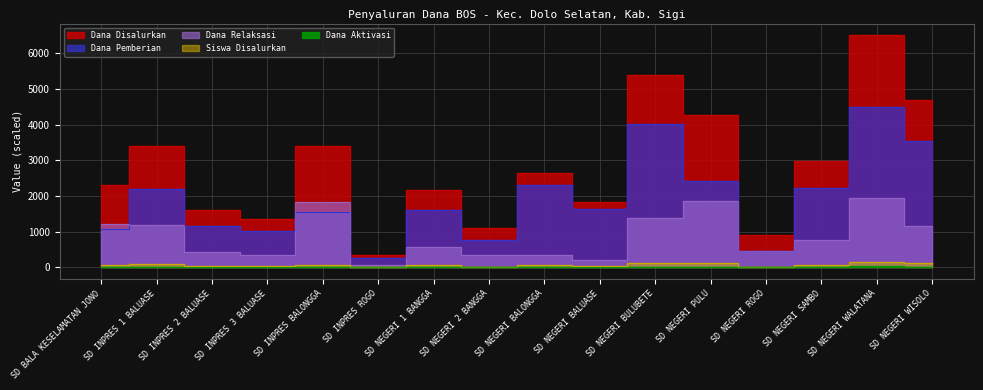

Reading left to right, what are all the values shown in this chart?

Dana Disalurkan: SD BALA KESELAMATAN JONO=2295.0	SD INPRES 1 BALUASE=3397.5	SD INPRES 2 BALUASE=1597.5	SD INPRES 3 BALUASE=1350.0	SD INPRES BALONGGA=3397.5	SD INPRES ROGO=337.5	SD NEGERI 1 BANGGA=2160.0	SD NEGERI 2 BANGGA=1102.5	SD NEGERI BALONGGA=2632.5	SD NEGERI BALUASE=1845.0	SD NEGERI BULUBETE=5400.0	SD NEGERI PULU=4275.0	SD NEGERI ROGO=900.0	SD NEGERI SAMBO=2992.5	SD NEGERI WALATANA=6502.5	SD NEGERI WISOLO=4680.0
Dana Pemberian: SD BALA KESELAMATAN JONO=1080.0	SD INPRES 1 BALUASE=2205.0	SD INPRES 2 BALUASE=1170.0	SD INPRES 3 BALUASE=1012.5	SD INPRES BALONGGA=1552.5	SD INPRES ROGO=270.0	SD NEGERI 1 BANGGA=1597.5	SD NEGERI 2 BANGGA=765.0	SD NEGERI BALONGGA=2295.0	SD NEGERI BALUASE=1642.5	SD NEGERI BULUBETE=4027.5	SD NEGERI PULU=2407.5	SD NEGERI ROGO=450.0	SD NEGERI SAMBO=2227.5	SD NEGERI WALATANA=4500.0	SD NEGERI WISOLO=3532.5
Dana Relaksasi: SD BALA KESELAMATAN JONO=1215.0	SD INPRES 1 BALUASE=1192.5	SD INPRES 2 BALUASE=427.5	SD INPRES 3 BALUASE=337.5	SD INPRES BALONGGA=1845.0	SD INPRES ROGO=67.5	SD NEGERI 1 BANGGA=562.5	SD NEGERI 2 BANGGA=337.5	SD NEGERI BALONGGA=337.5	SD NEGERI BALUASE=202.5	SD NEGERI BULUBETE=1372.5	SD NEGERI PULU=1867.5	SD NEGERI ROGO=450.0	SD NEGERI SAMBO=765.0	SD NEGERI WALATANA=1957.5	SD NEGERI WISOLO=1147.5
Siswa Disalurkan: SD BALA KESELAMATAN JONO=56.0	SD INPRES 1 BALUASE=85.0	SD INPRES 2 BALUASE=39.0	SD INPRES 3 BALUASE=33.0	SD INPRES BALONGGA=82.0	SD INPRES ROGO=8.0	SD NEGERI 1 BANGGA=58.0	SD NEGERI 2 BANGGA=26.0	SD NEGERI BALONGGA=65.0	SD NEGERI BALUASE=46.0	SD NEGERI BULUBETE=130.0	SD NEGERI PULU=115.0	SD NEGERI ROGO=21.0	SD NEGERI SAMBO=75.0	SD NEGERI WALATANA=165.0	SD NEGERI WISOLO=125.0
Dana Aktivasi: SD BALA KESELAMATAN JONO=0.0	SD INPRES 1 BALUASE=0.0	SD INPRES 2 BALUASE=0.0	SD INPRES 3 BALUASE=0.0	SD INPRES BALONGGA=0.0	SD INPRES ROGO=0.0	SD NEGERI 1 BANGGA=0.0	SD NEGERI 2 BANGGA=0.0	SD NEGERI BALONGGA=0.0	SD NEGERI BALUASE=0.0	SD NEGERI BULUBETE=0.0	SD NEGERI PULU=0.0	SD NEGERI ROGO=0.0	SD NEGERI SAMBO=0.0	SD NEGERI WALATANA=45.0	SD NEGERI WISOLO=0.0